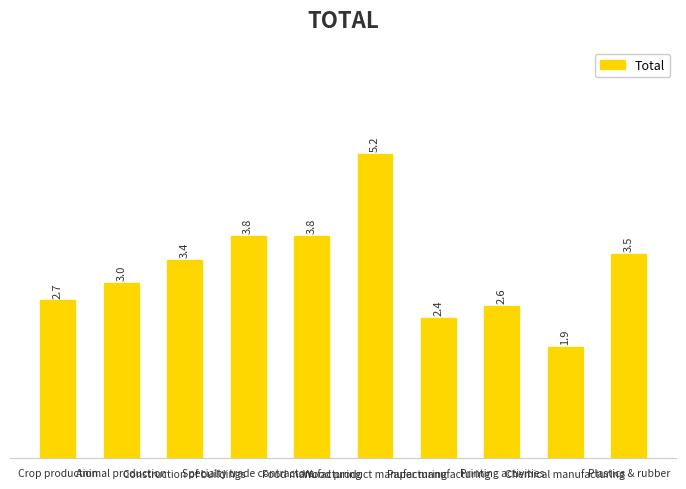

What is the value of the 9th bar from the left?

1.9